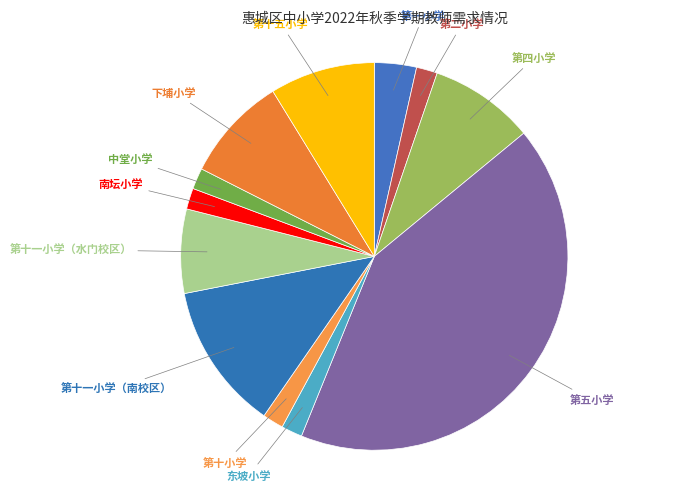

How many slices are in this pie chart?

12